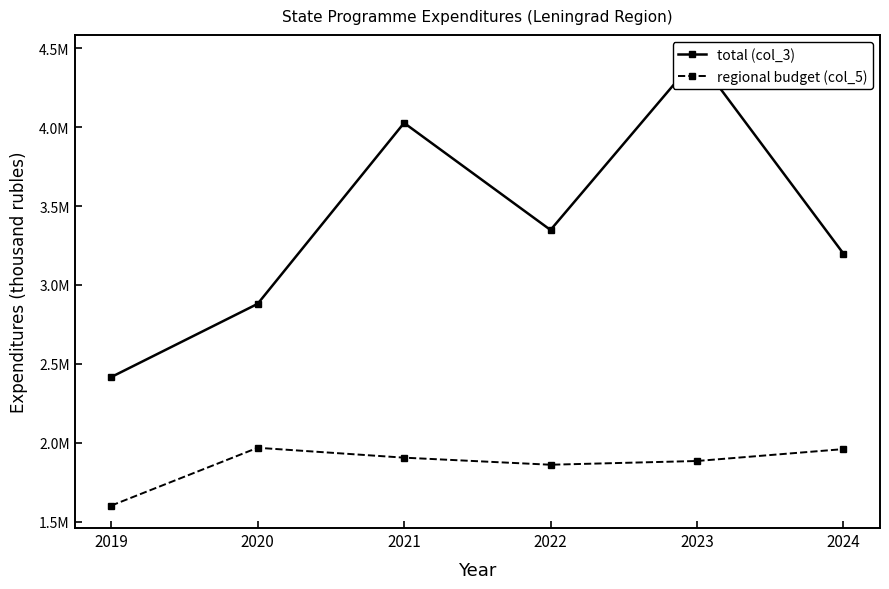

What is the maximum value shown in the chart?

4443107.0